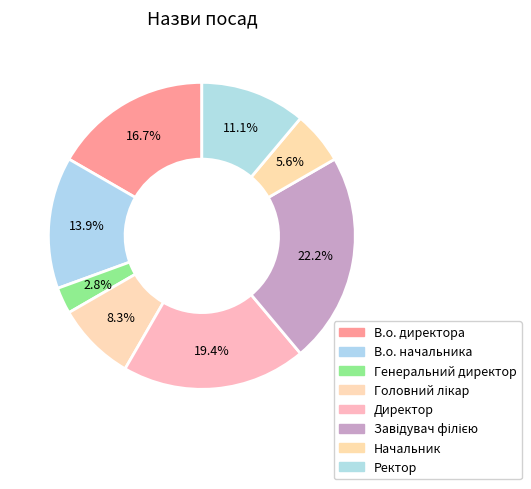

Count the number of slices in the pie.

8